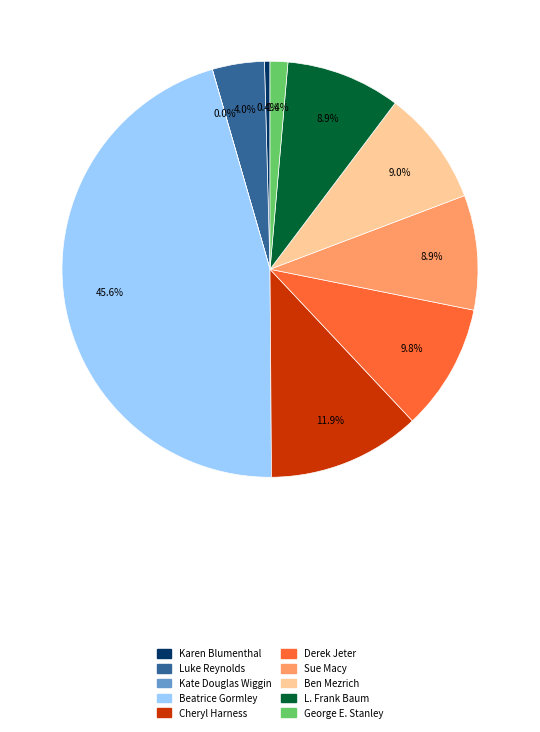

Is there a majority slice in this chart?

No